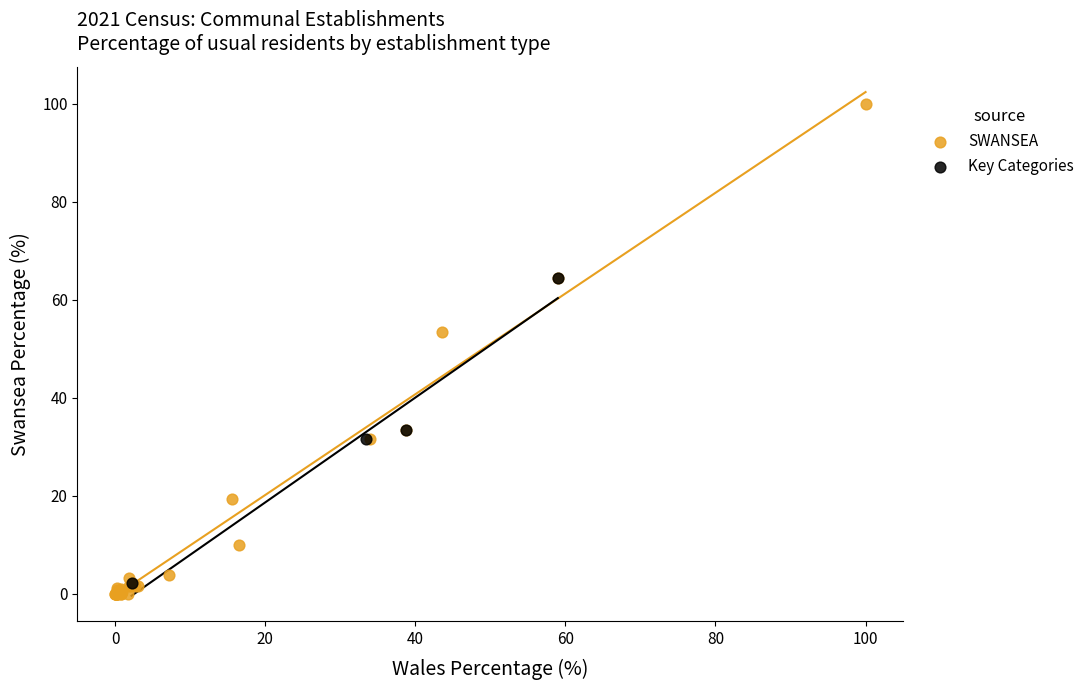

Which series has the widest spread of Y values?

SWANSEA